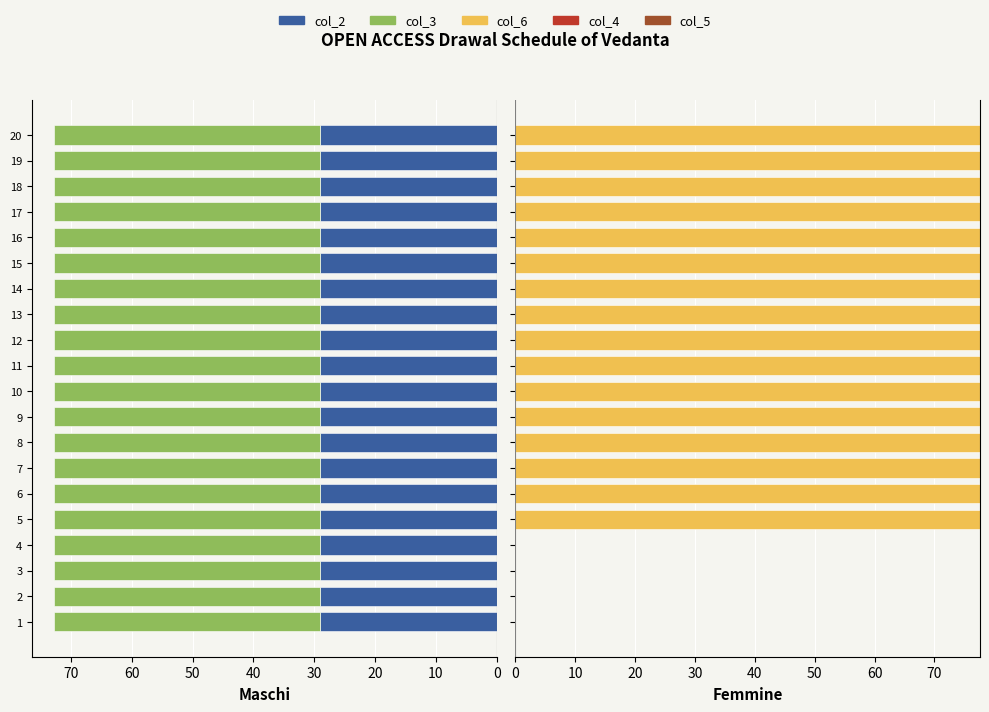

At how many categories does at least one series exceed 65?

16